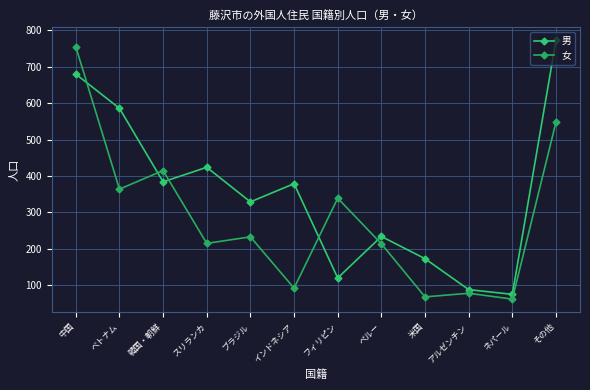

Rank the series at スリランカ from lowest to highest value.

女, 男